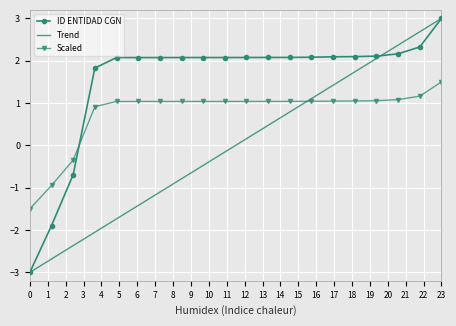

List the series in order of their overall mean, highest first.

ID ENTIDAD CGN, Scaled, Trend